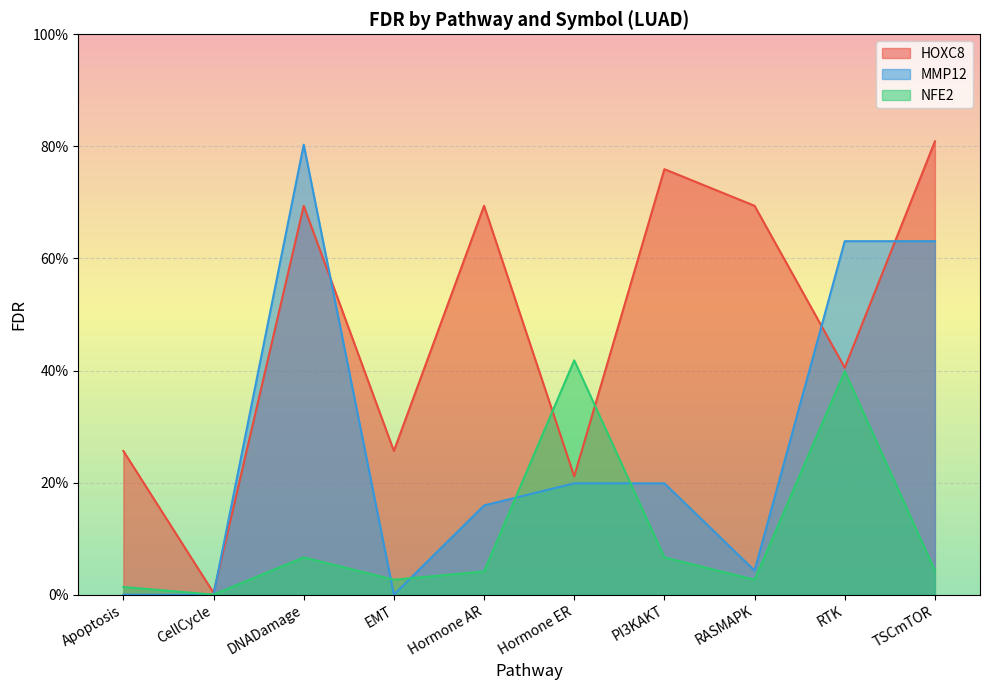

The value of NFE2 at TSCmTOR is 0.0. True or false?

False